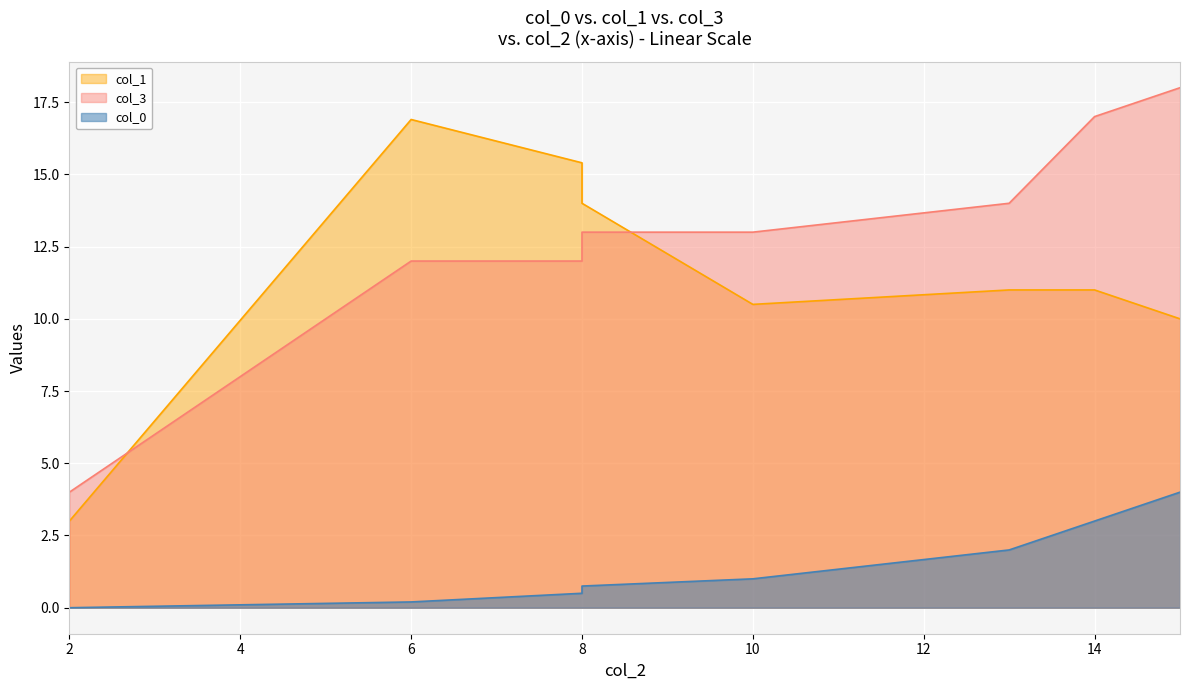

Where is col_3 nearest to the value 11?

6